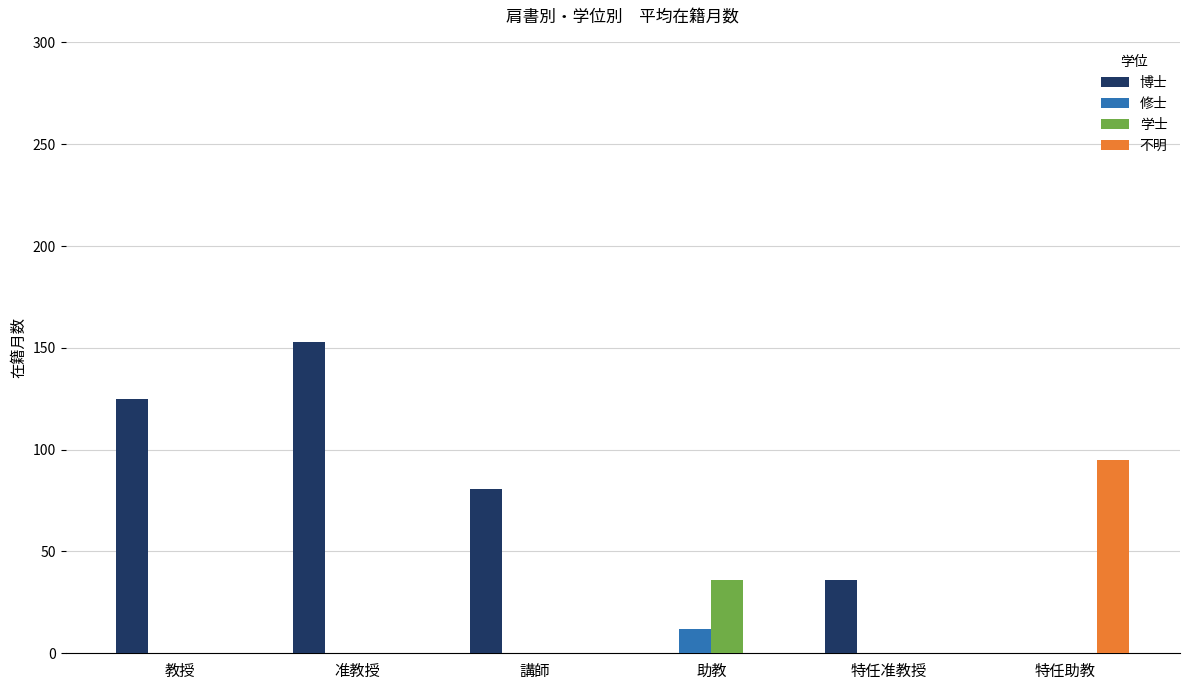

The value of 不明 at 助教 is 0.0. True or false?

True